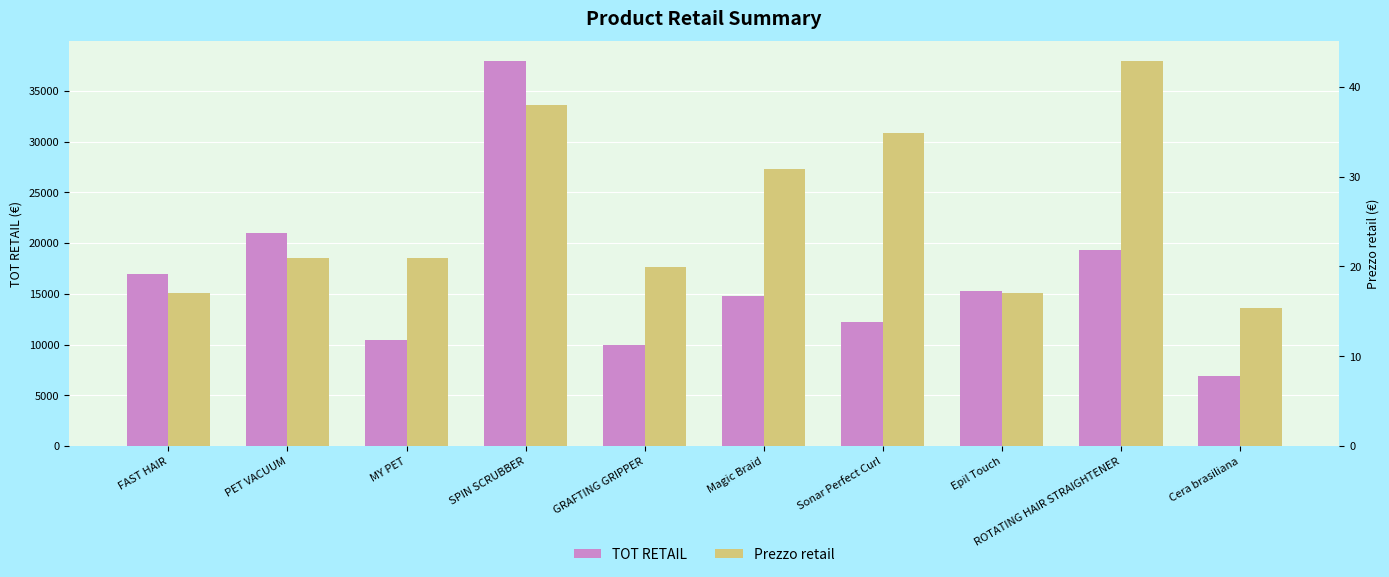

What is the greatest value displayed?

38000.0